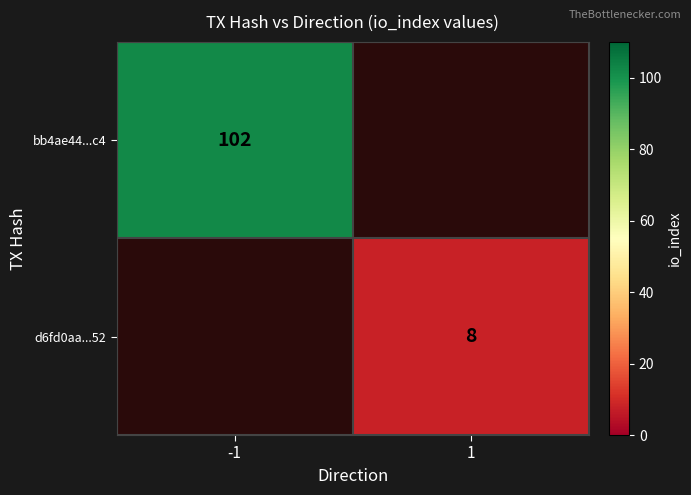

Between 1 and -1, which is larger?

-1